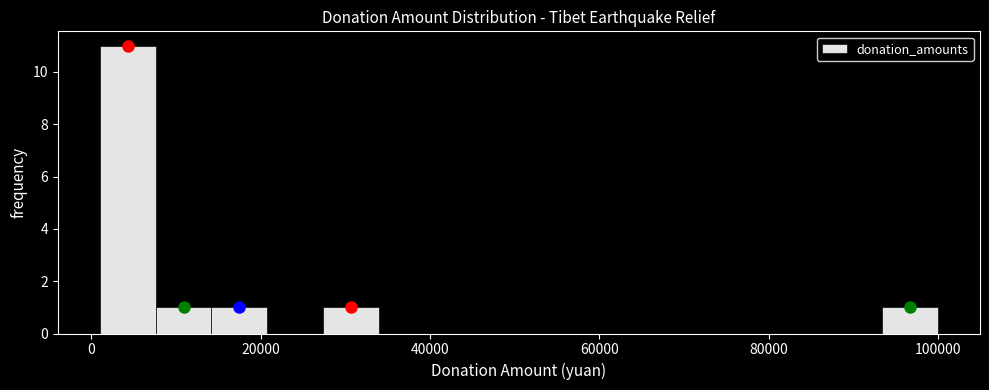

Read against the x-axis, roughly where is the centre of the tallest bar?

4000